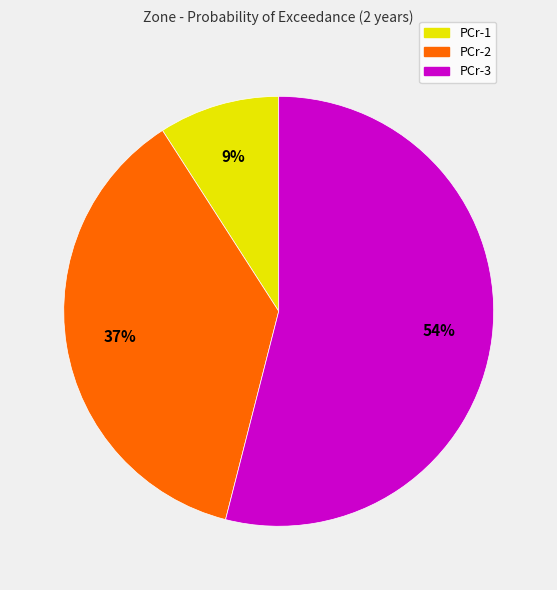

The PCr-2 slice represents 45% of the pie. True or false?

False